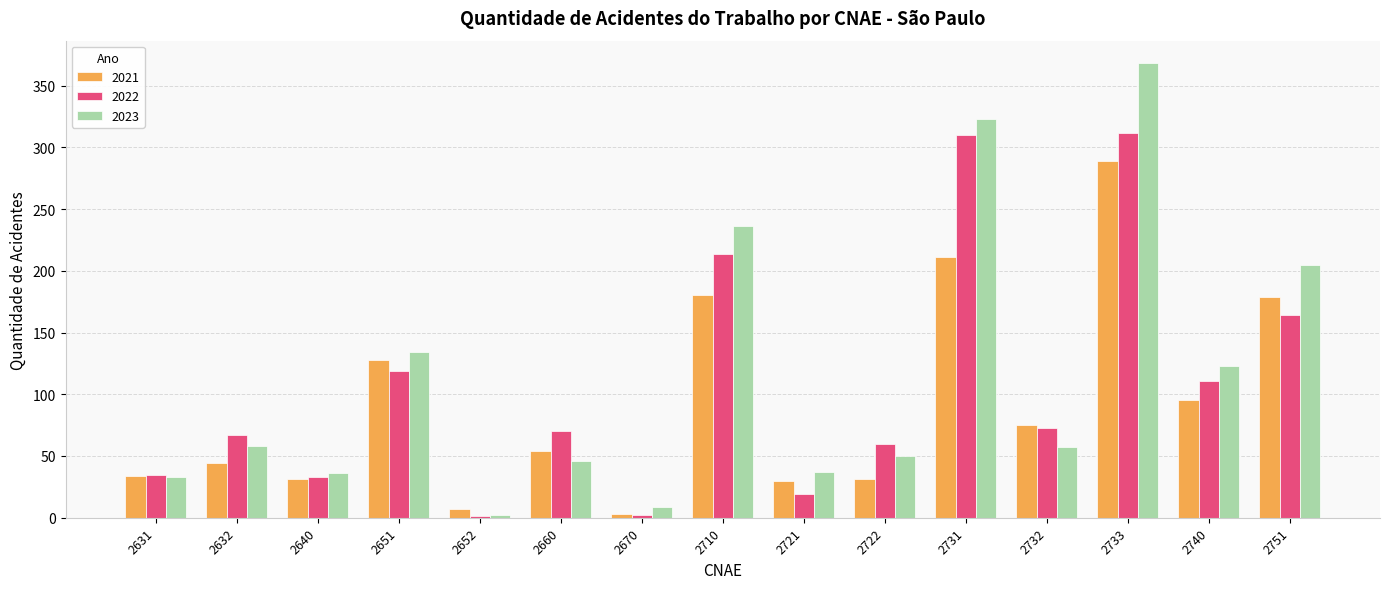

Which series changed the most between 2632 and 2731?

2023